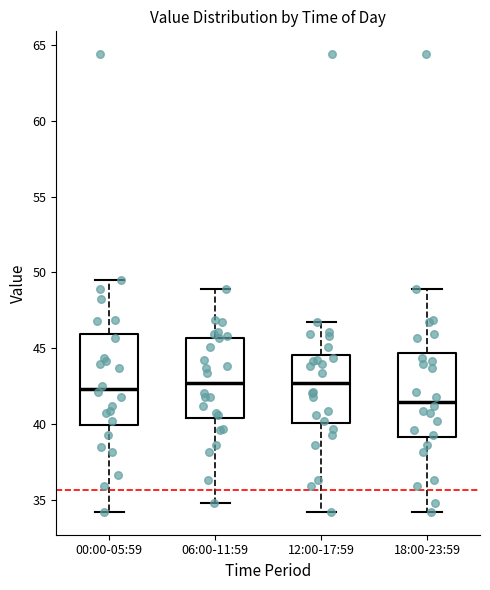

Where is the upper edge of the box for 00:00-05:59 on the y-axis? The values are not printed on the chart, so give them approximately, as read against the axis.

46.0